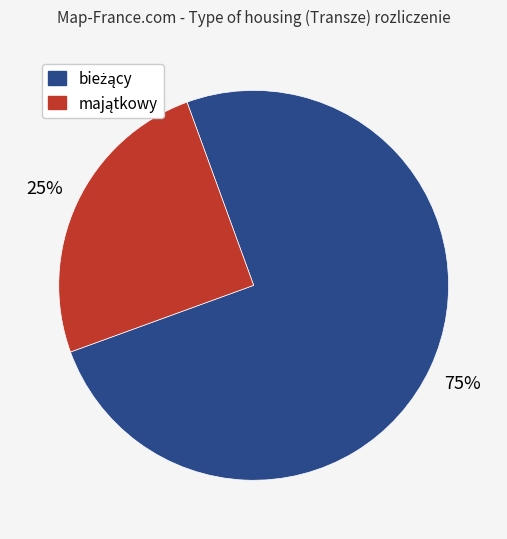

Does any single category account for the majority?

Yes